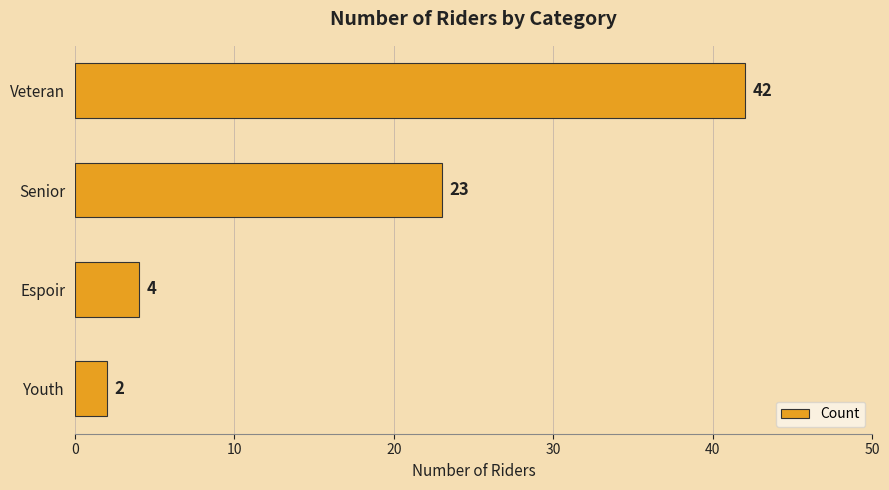

Reading top to bottom, list all the values displayed in this chart.

Veteran=42	Senior=23	Espoir=4	Youth=2